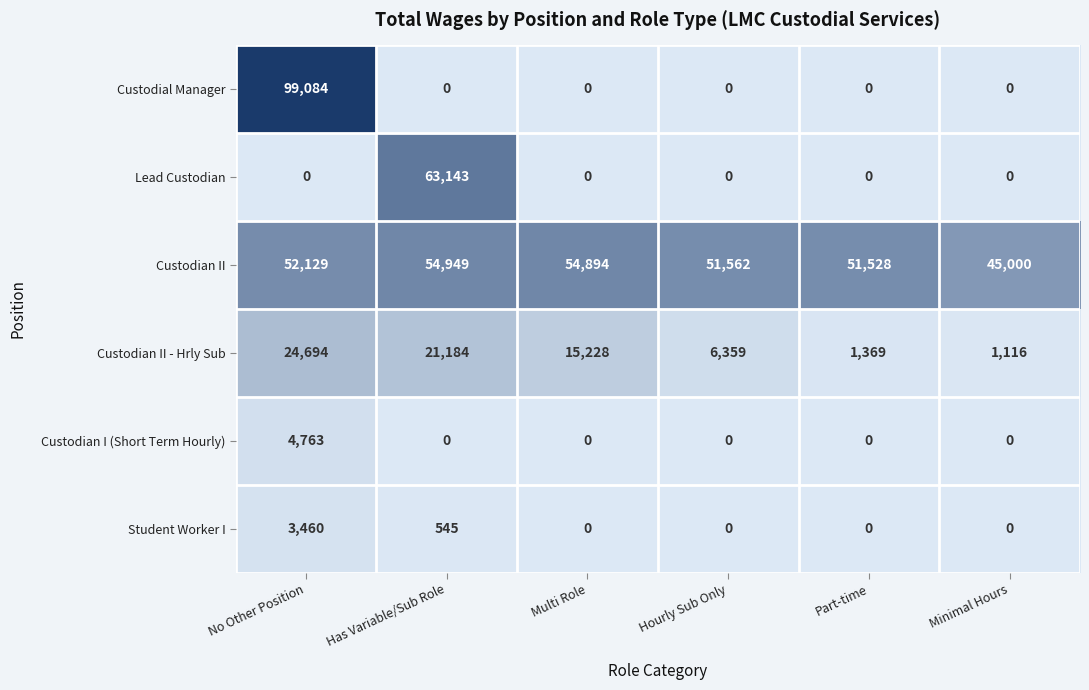

What is the spread (max minus min) of values at Minimal Hours?

45000